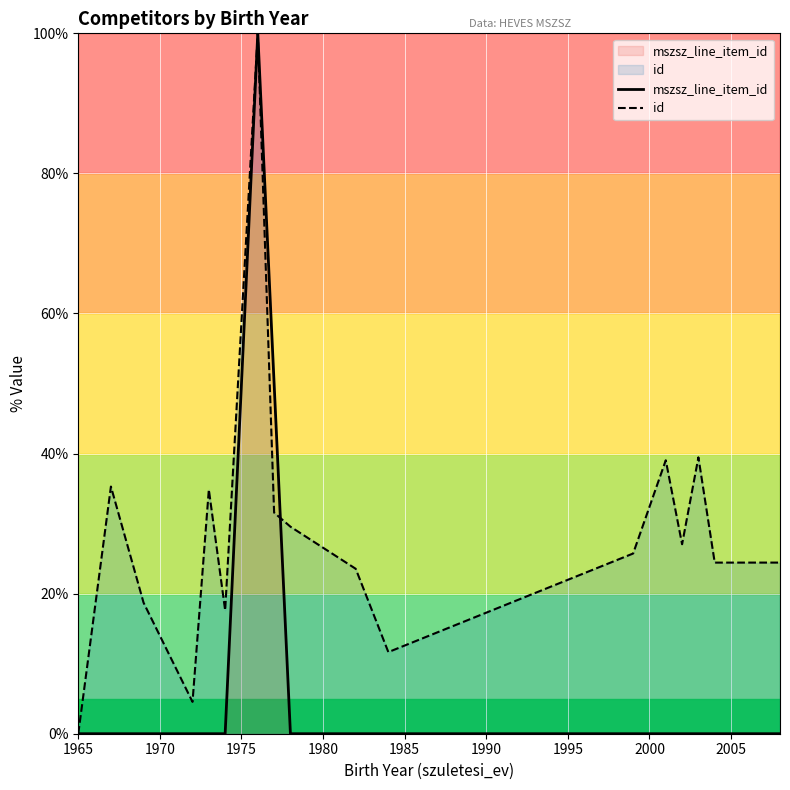

What is the greatest value displayed?

100.0